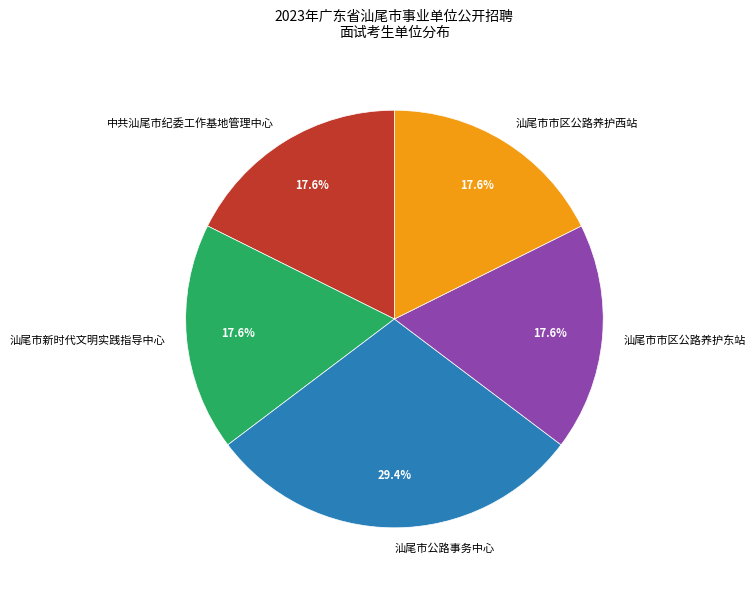

Combined, what portion of the pie is 汕尾市新时代文明实践指导中心 and 汕尾市市区公路养护西站?

35.3%